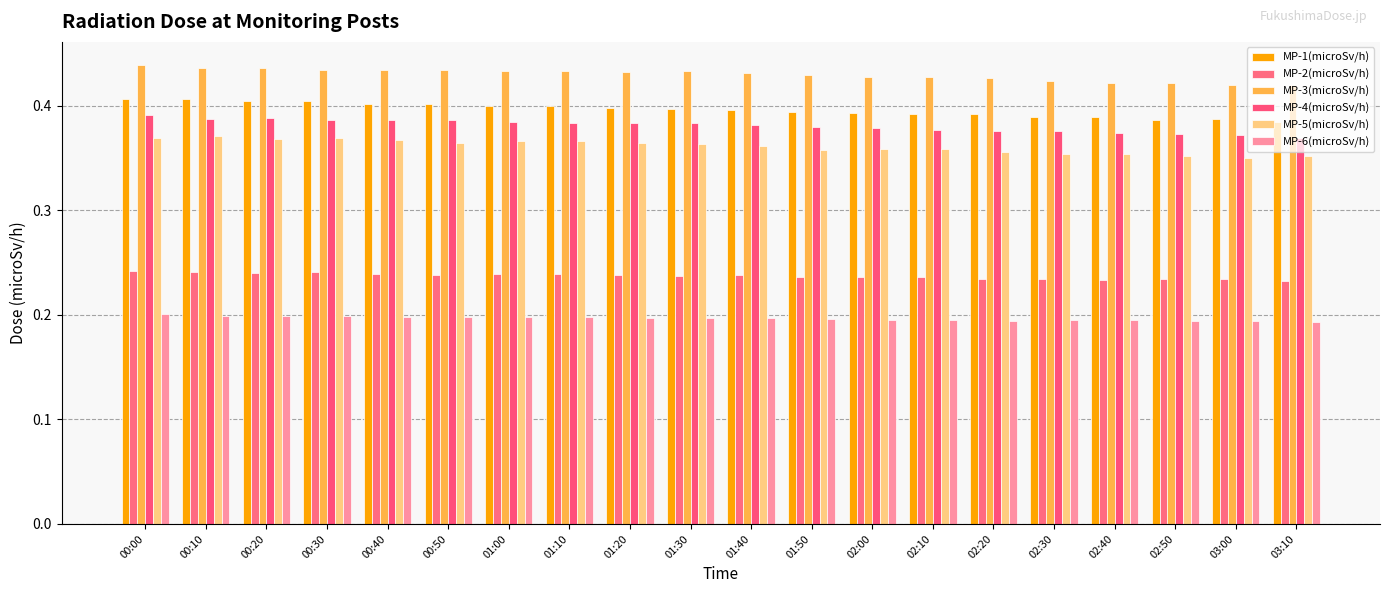

How many bars are there in total?

120